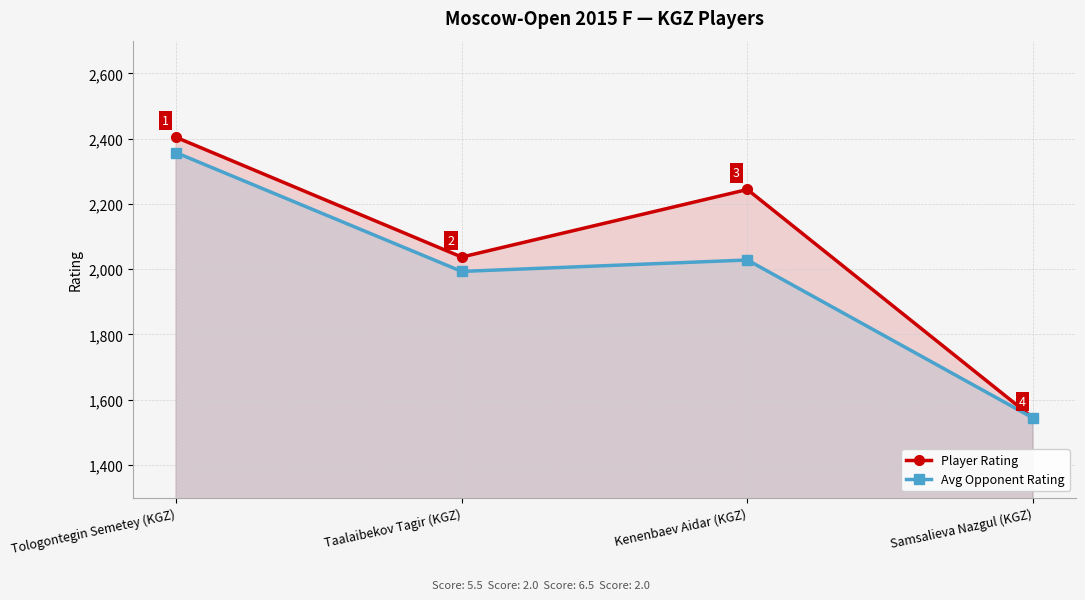

At which category is the sum across all series the highest?

Tologontegin Semetey (KGZ)